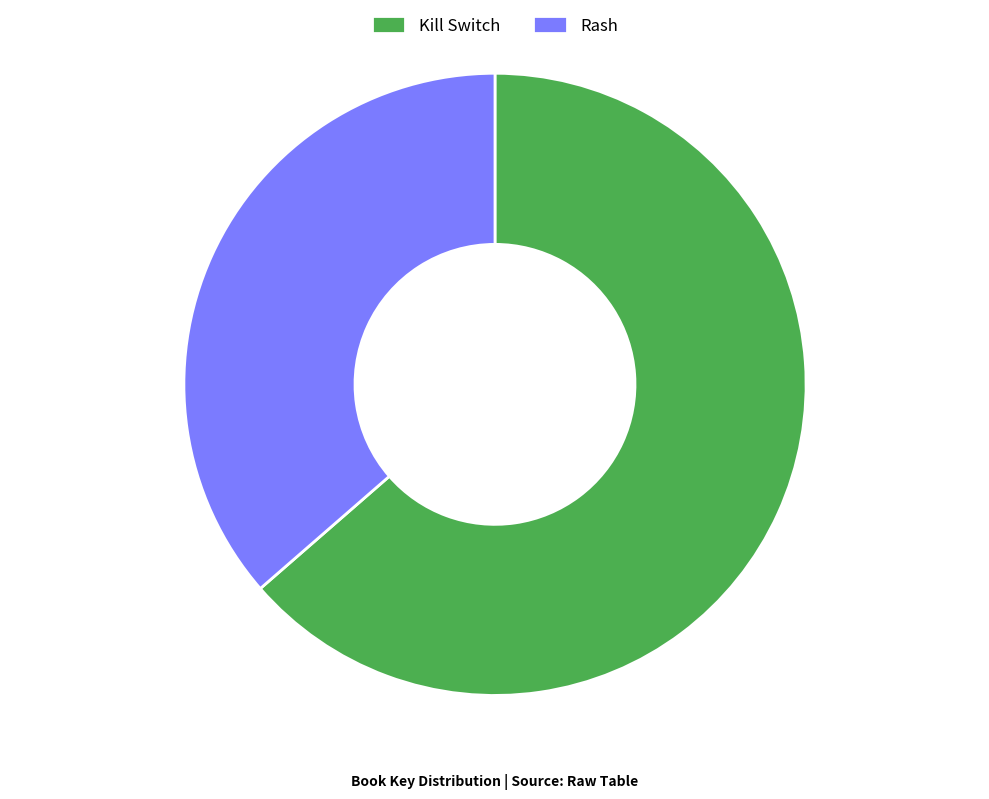

Which slice is the smallest?

Rash